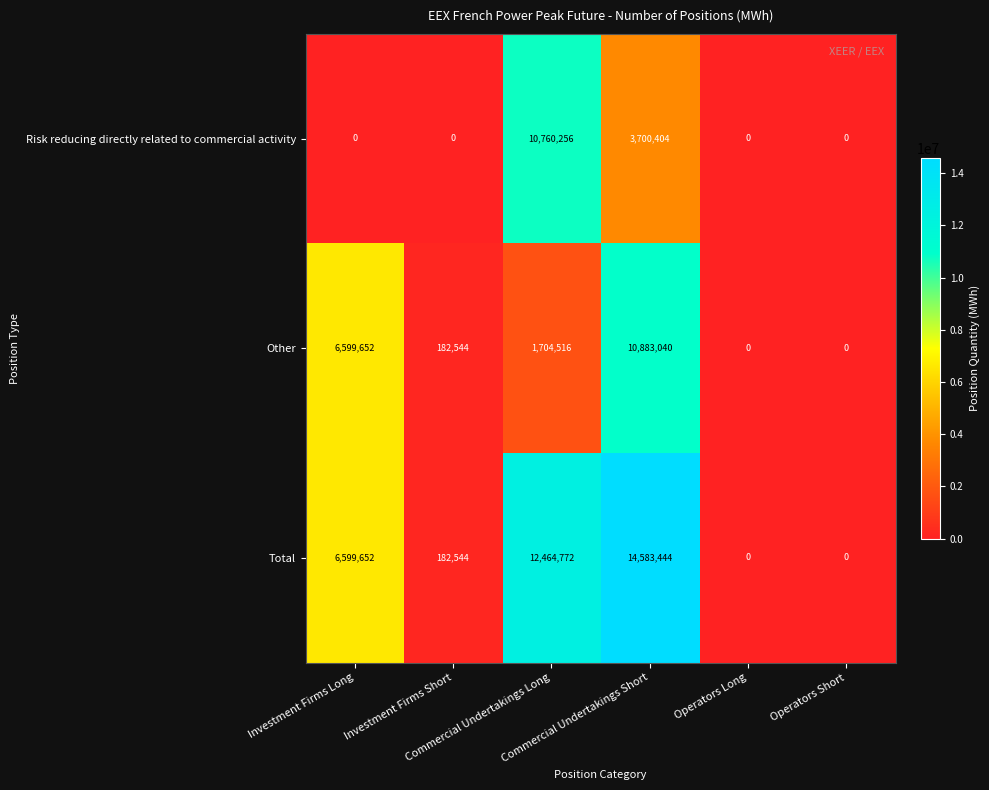

How many distinct data groups are displayed?

3